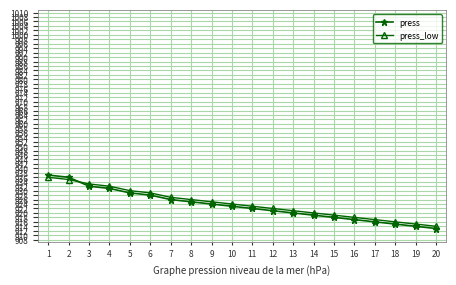

List the series in order of their peak value, highest first.

press, press_low